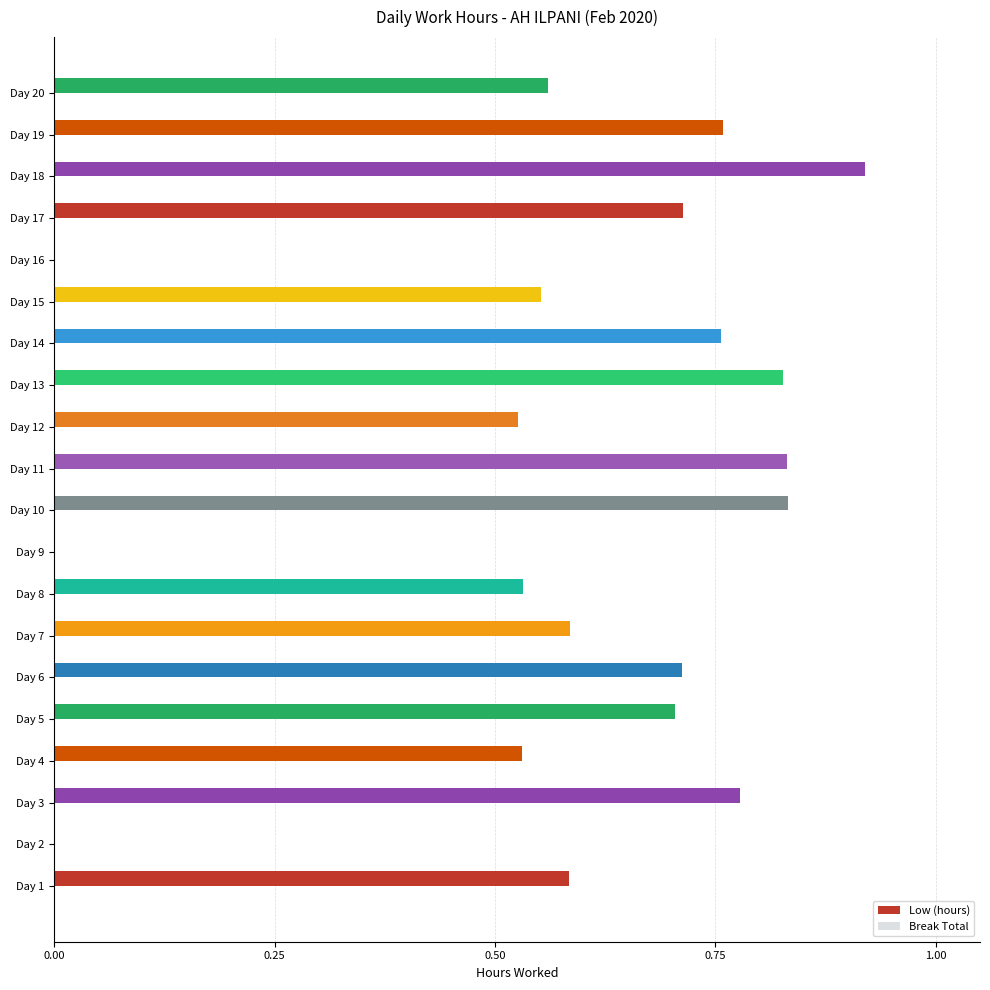

Between Day 17 and Day 18, which is larger?

Day 18